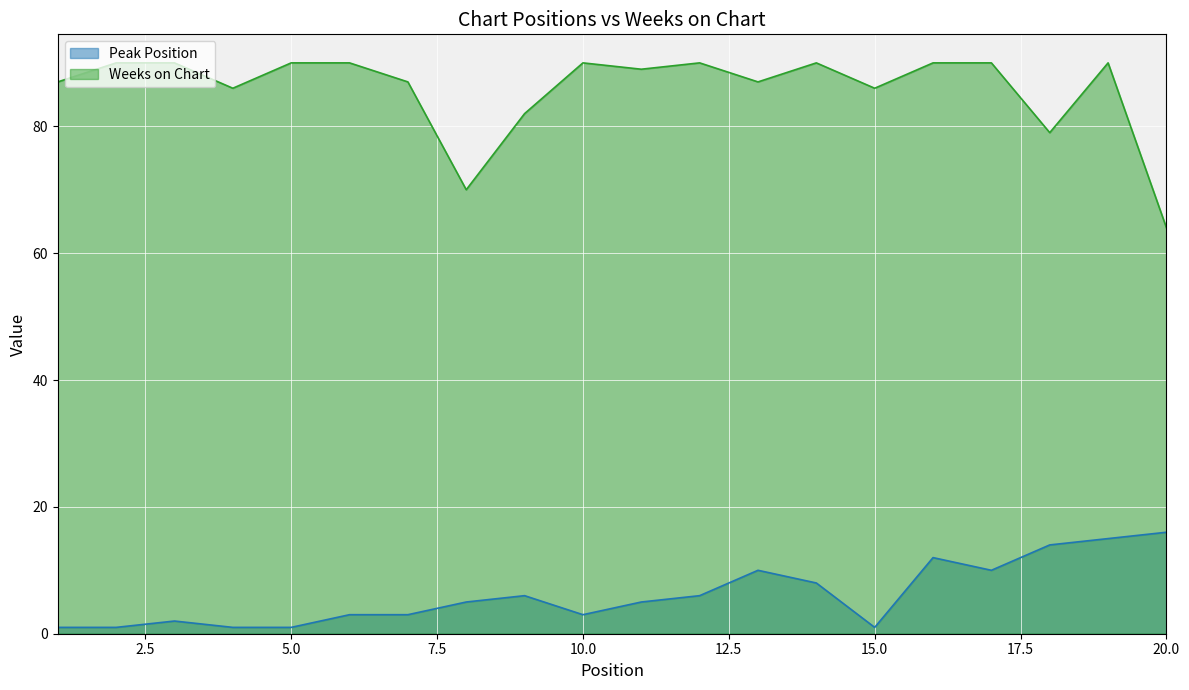

Is it true that Weeks on Chart equals 90 at 5.0?

True